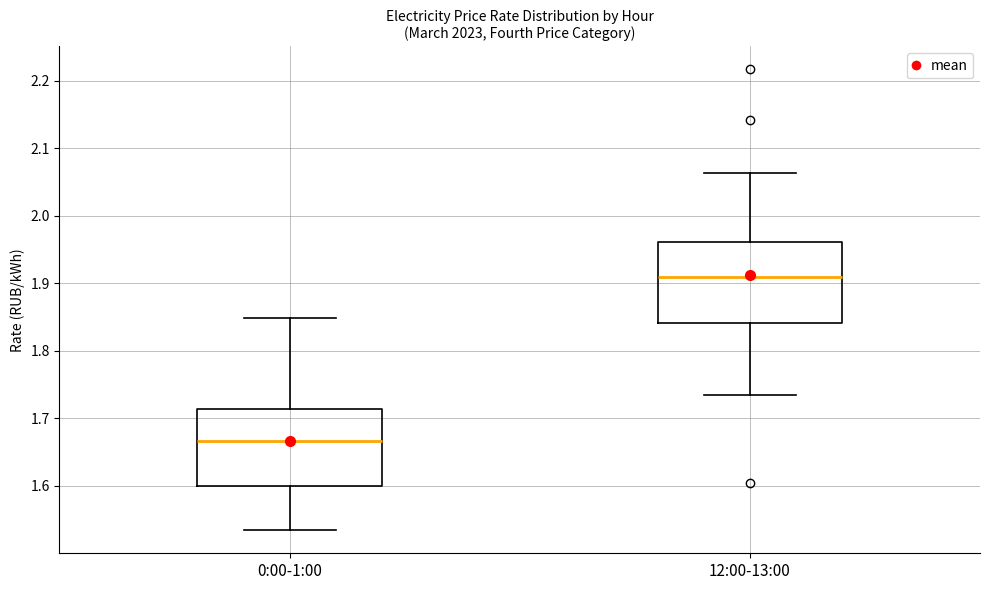

Reading left to right, transcribe this box plot: for each box, give where its median line is, the range the box spans, and where its two whiskers end, as read against the y-axis. The values are not printed on the chart, so give them approximately, as read against the axis.

0:00-1:00: median 1.67, box 1.60 to 1.71, whiskers 1.53 to 1.85
12:00-13:00: median 1.91, box 1.84 to 1.96, whiskers 1.73 to 2.06